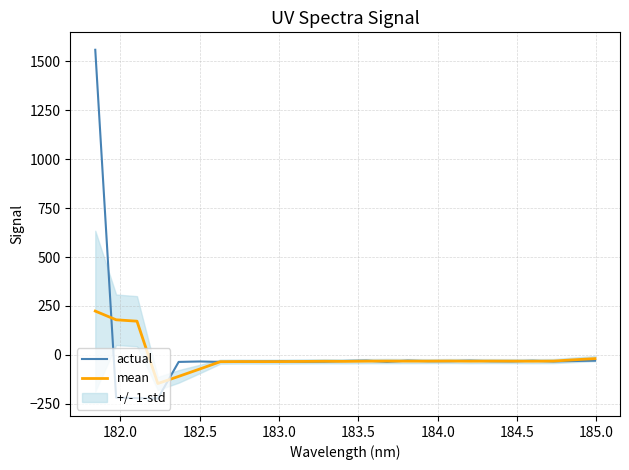

What is the maximum value for mean?

223.9